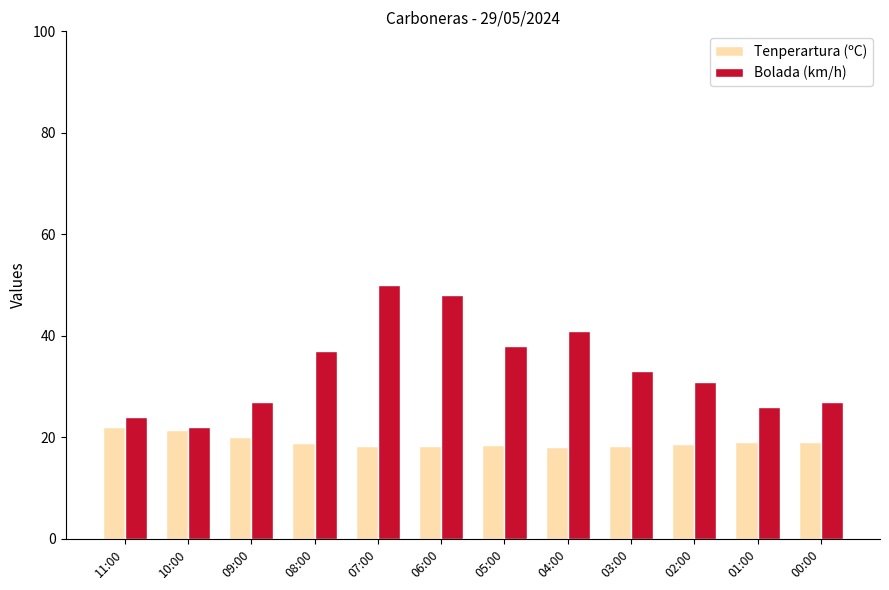

Rank the series by their average value, from lowest to highest.

Tenperartura (ºC), Bolada (km/h)